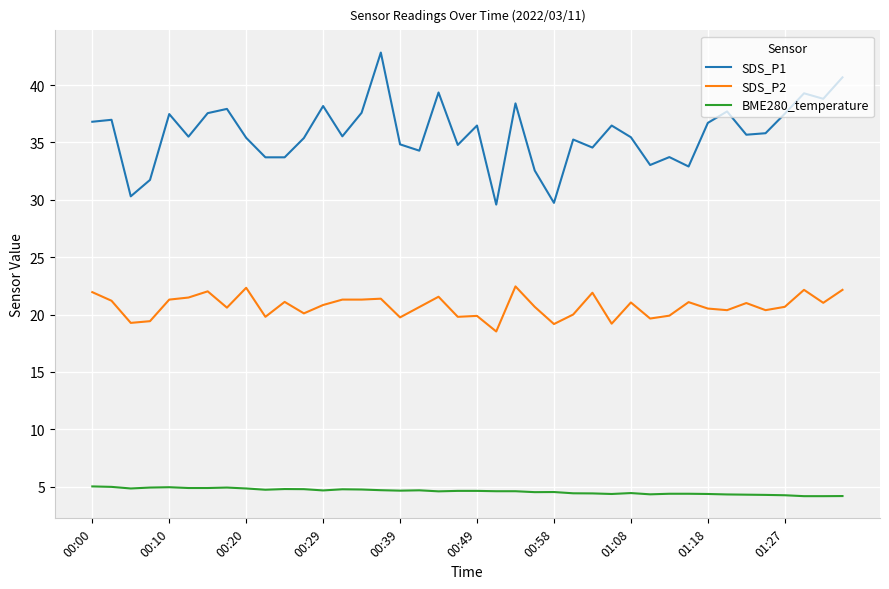

Rank the series by their average value, from highest to lowest.

SDS_P1, SDS_P2, BME280_temperature